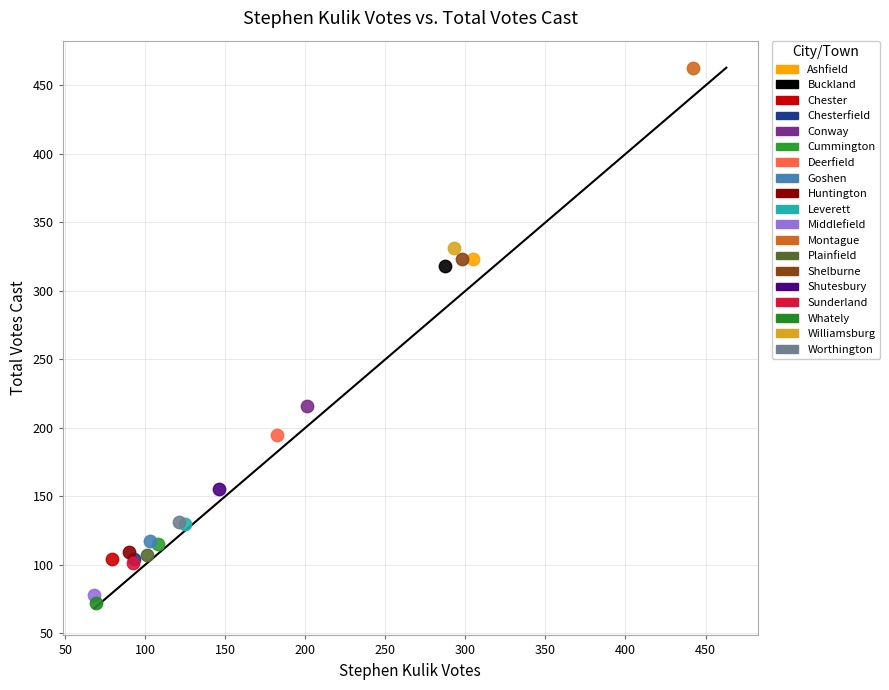

What are all the series names shown in the legend?

Ashfield, Buckland, Chester, Chesterfield, Conway, Cummington, Deerfield, Goshen, Huntington, Leverett, Middlefield, Montague, Plainfield, Shelburne, Shutesbury, Sunderland, Whately, Williamsburg, Worthington